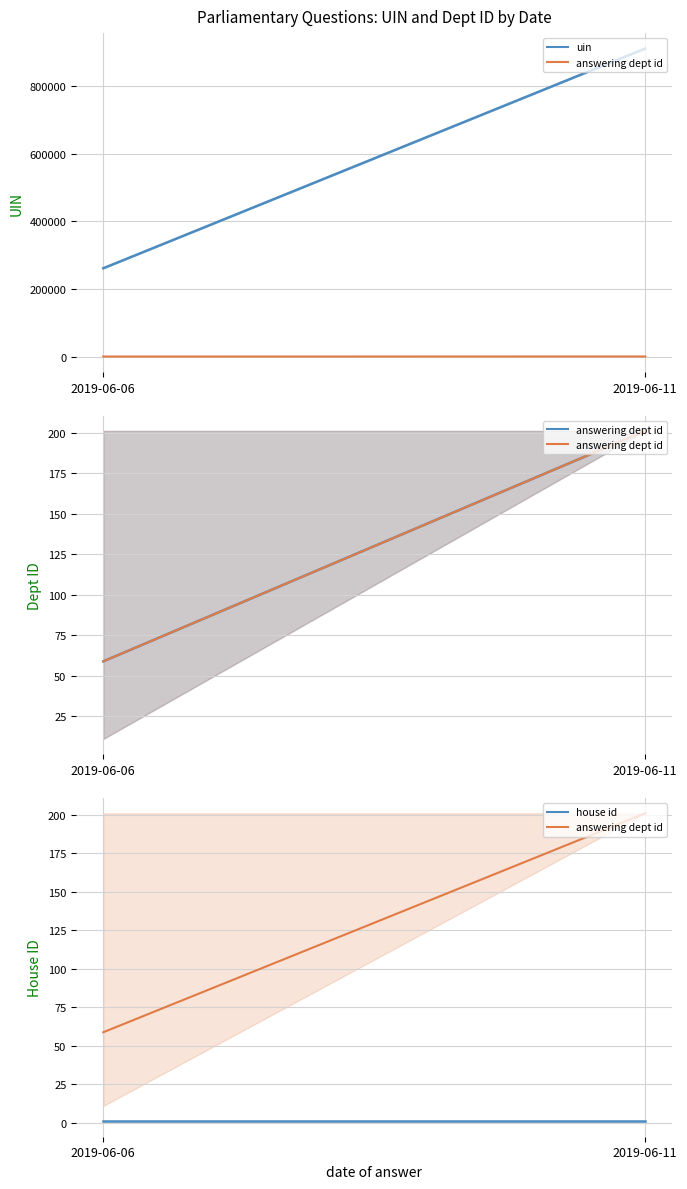

What is the difference between the answering dept id values at 2019-06-11 and 2019-06-06?

142.2